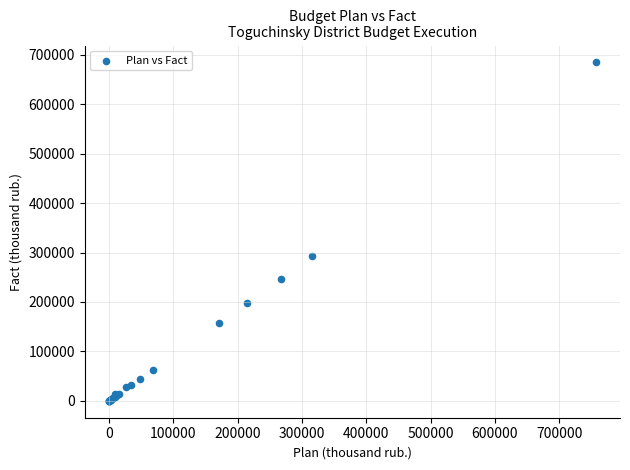

What Y value in the scatter plot is closest to 342308?

292183.1